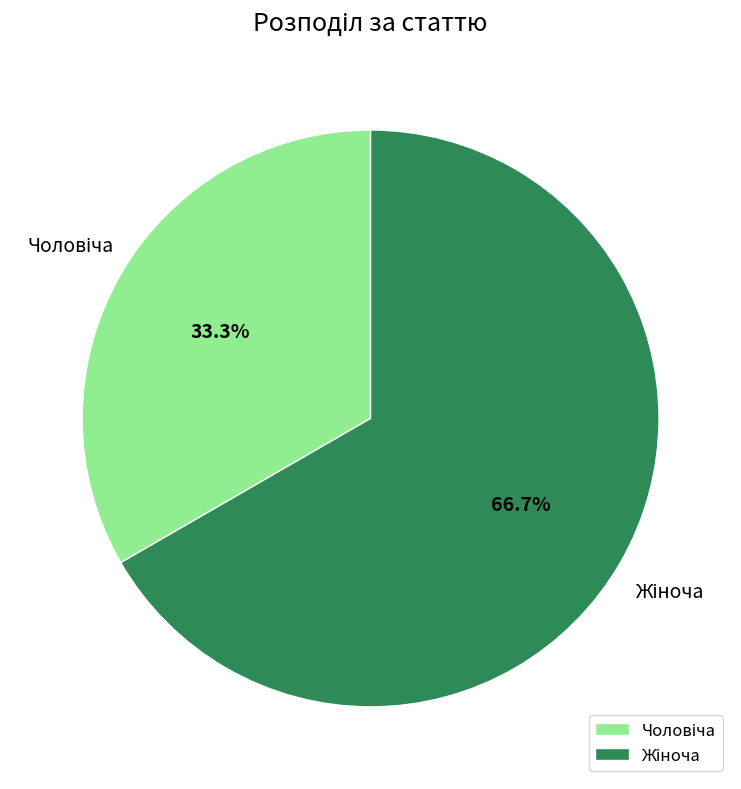

Is there any slice that represents more than half of the pie?

Yes